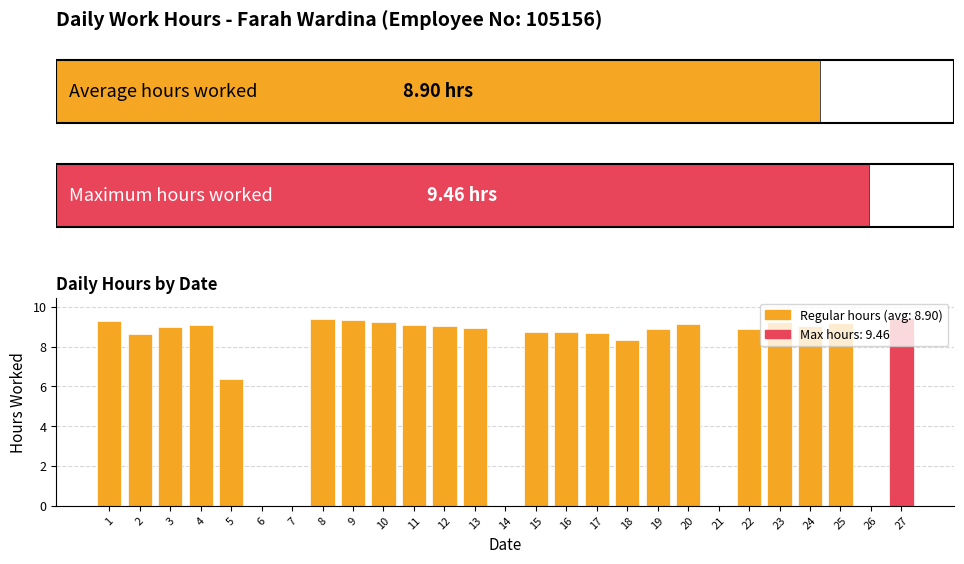

The chart shows a value of 13.4 at 1. True or false?

False